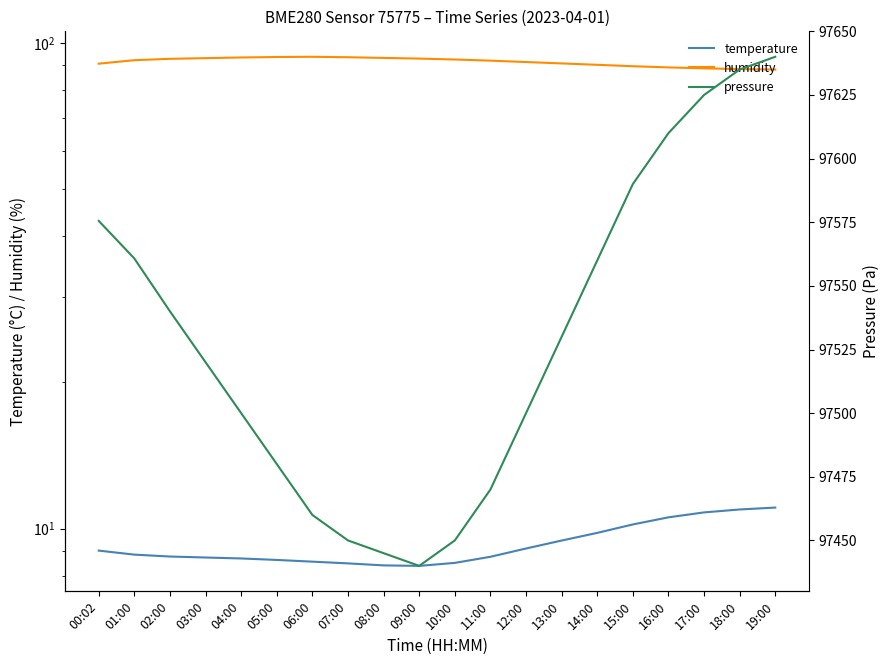

In pressure, how many points are lower than both neighbors (excluding endpoints)?

1